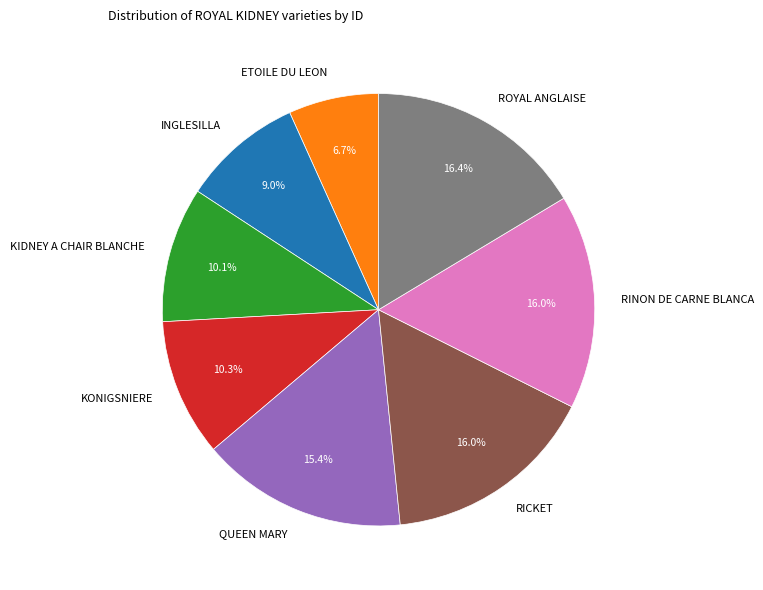

To the nearest percent, what portion does KONIGSNIERE represent?

10%